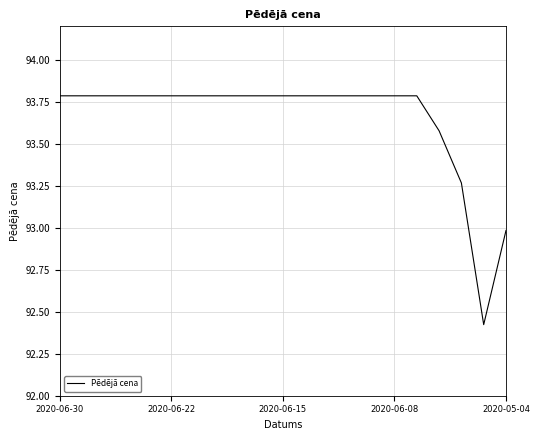

What is the maximum value shown in the chart?

93.8